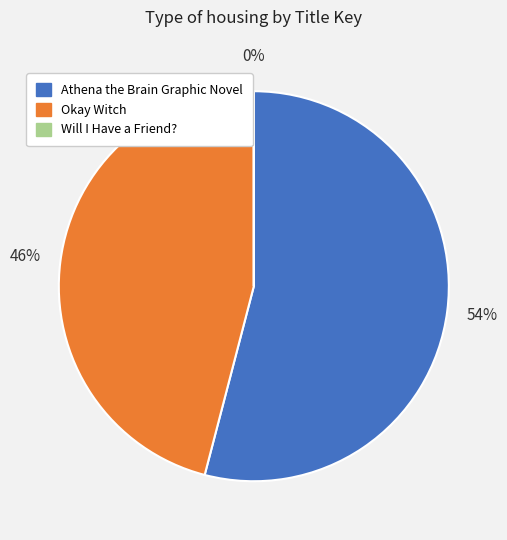

The Okay Witch slice represents 34% of the pie. True or false?

False